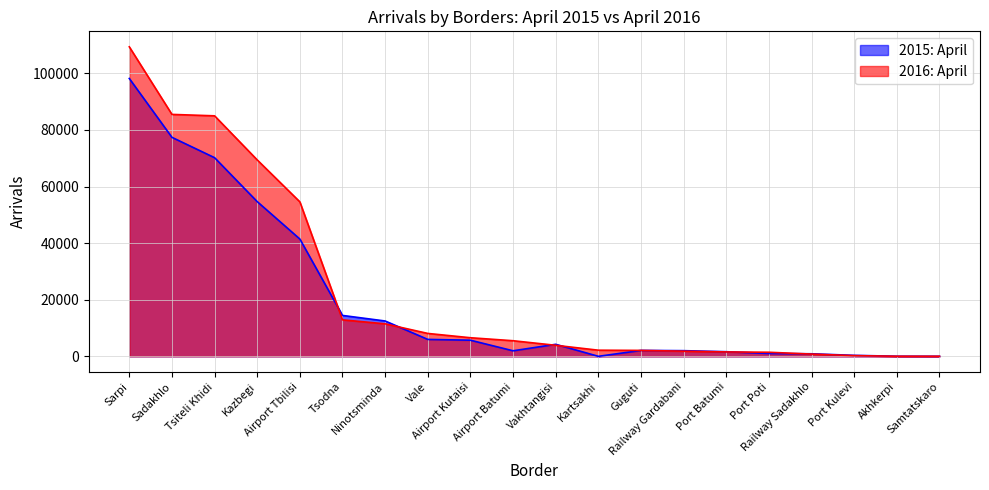

What is the difference between the second highest and second lowest values in the 2015: April series?

77382